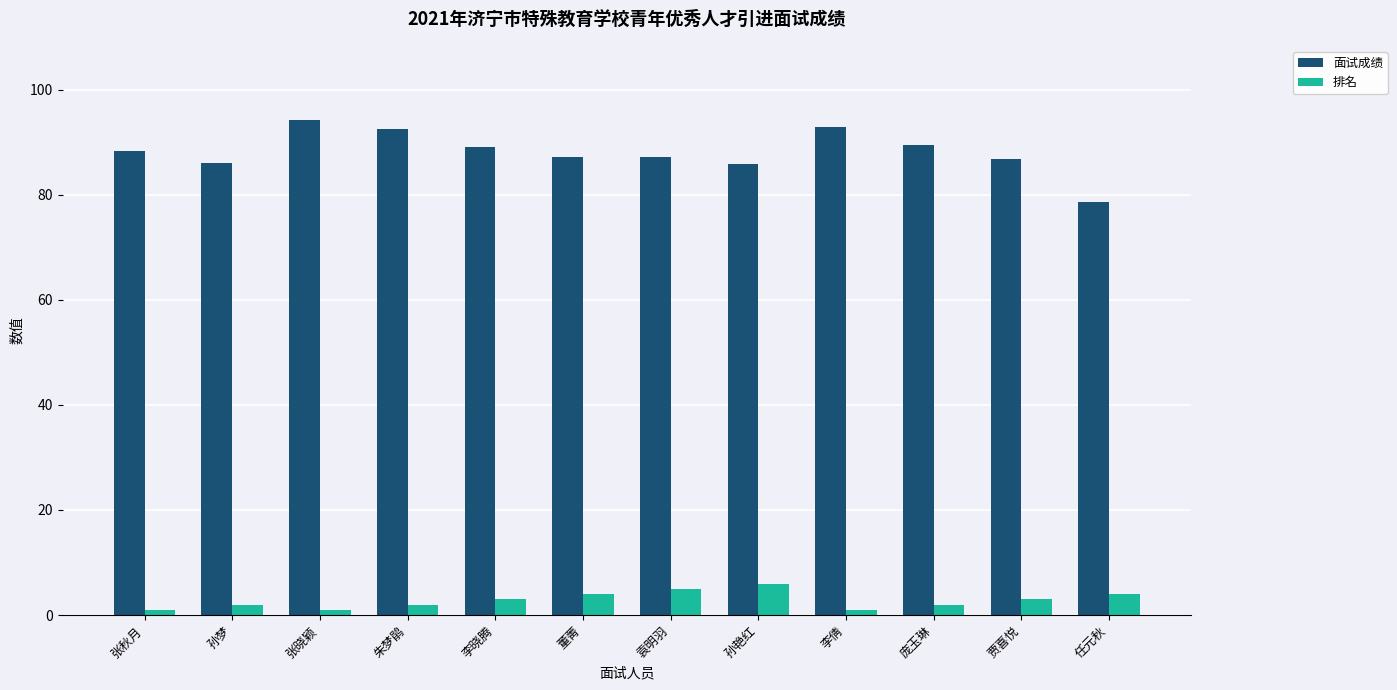

What is the label of the 9th bar from the left?

李倩